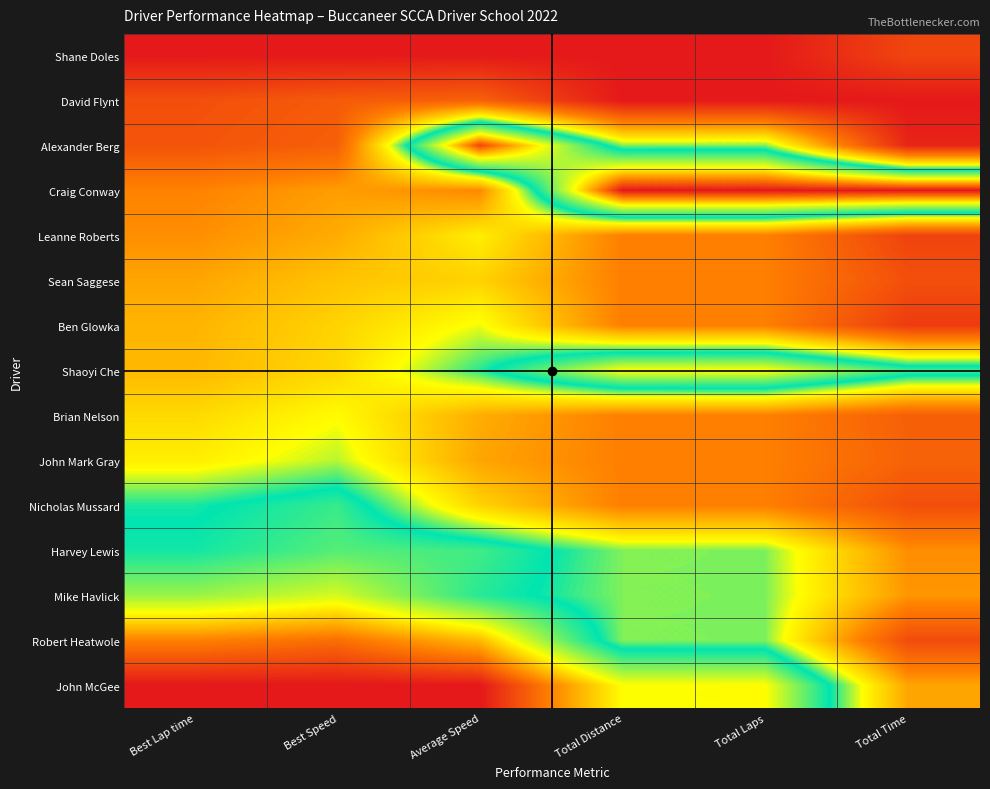

What is the maximum value shown in the chart?

1.0